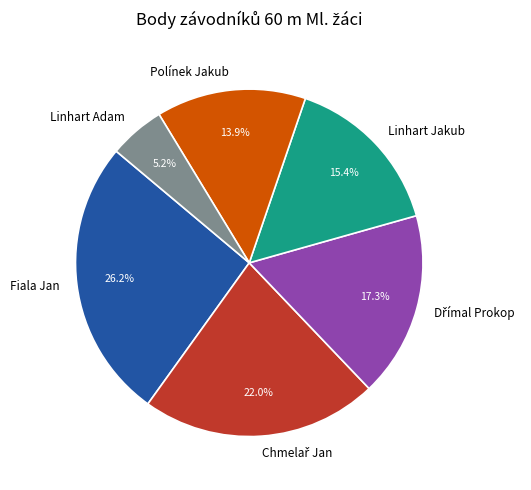

Which slice is the smallest?

Linhart Adam